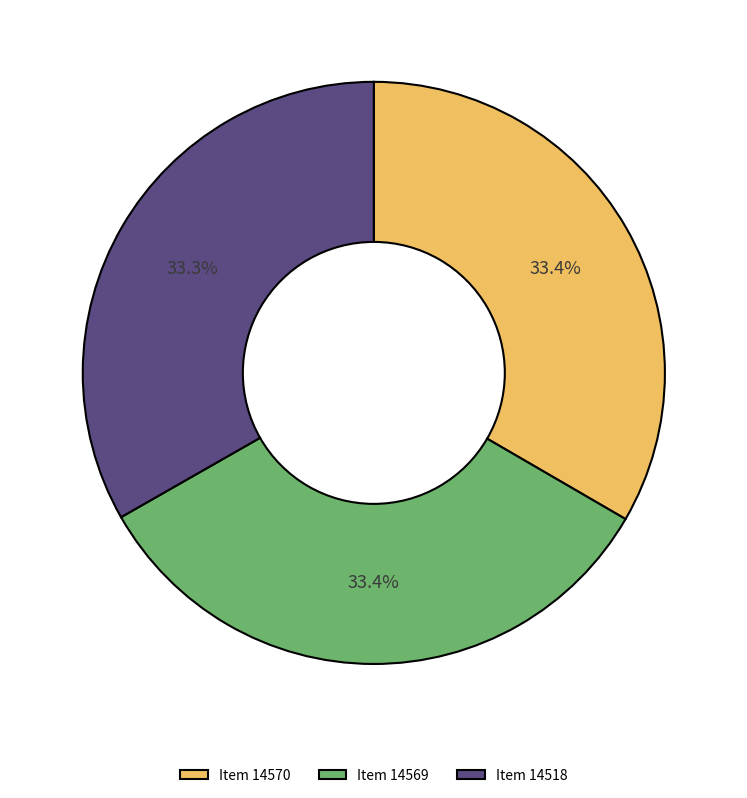

What portion of the pie excludes Item 14569?

66.6%